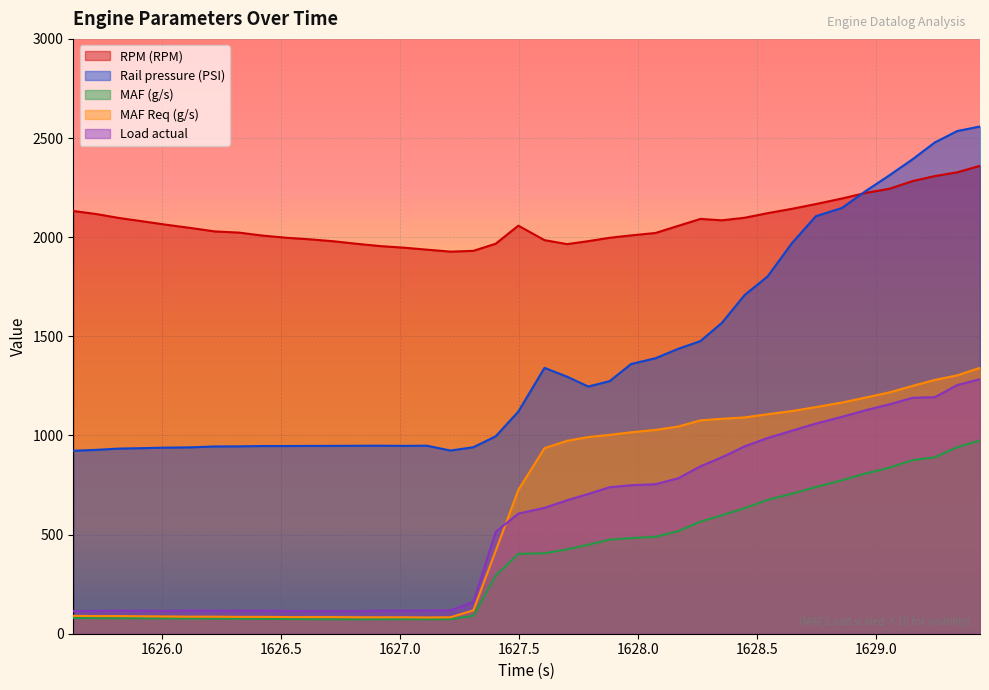

What is the maximum value shown in the chart?

2558.3